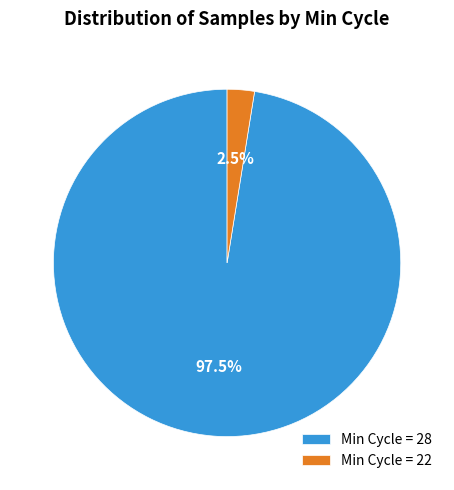

Rank the categories by value from lowest to highest.

Min Cycle = 22, Min Cycle = 28